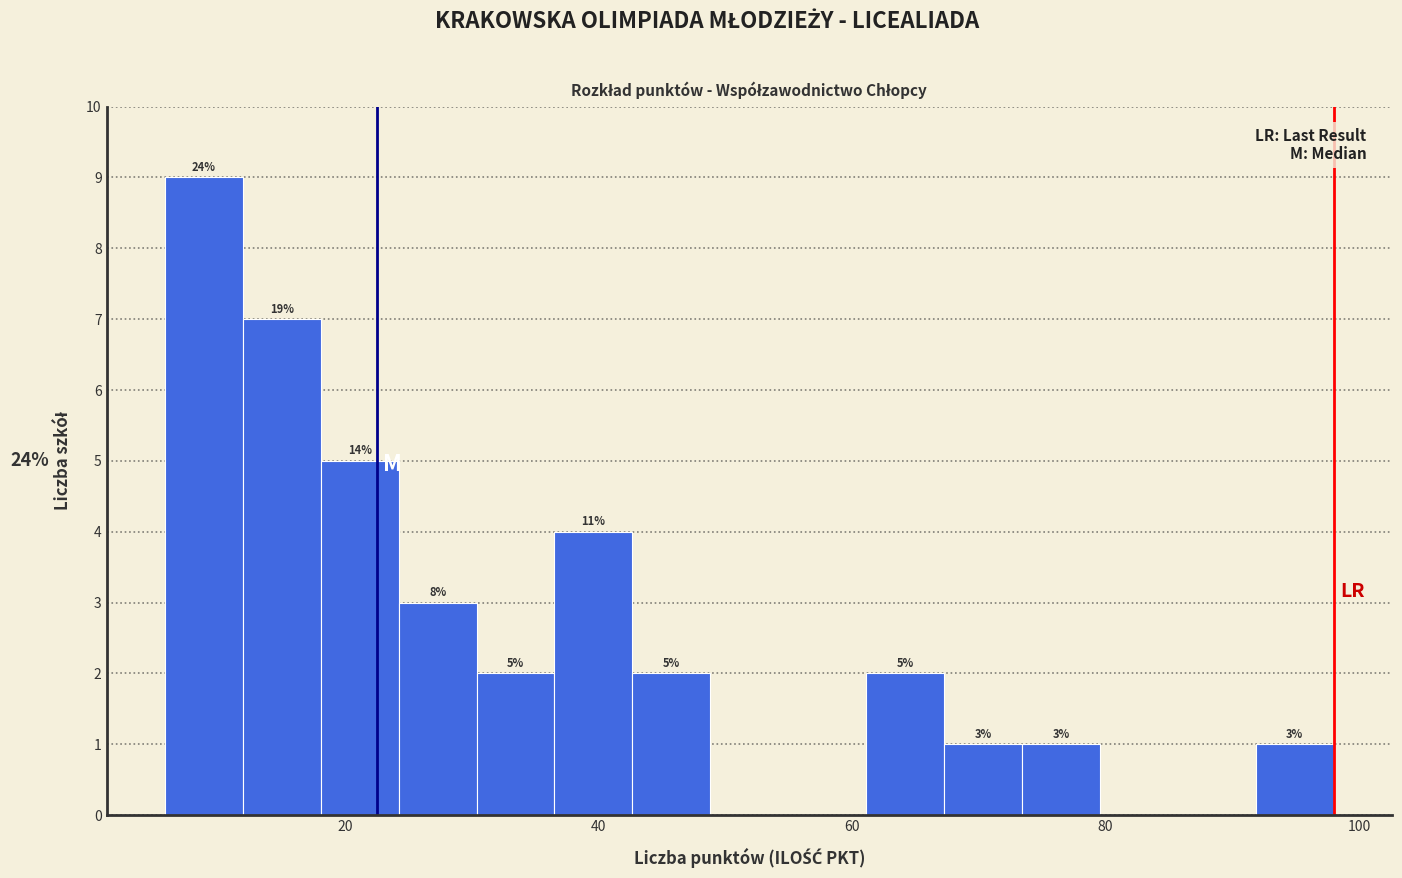

Around what value on the x-axis is the tallest bar? Give the approximate position of its centre, as read against the axis.

8